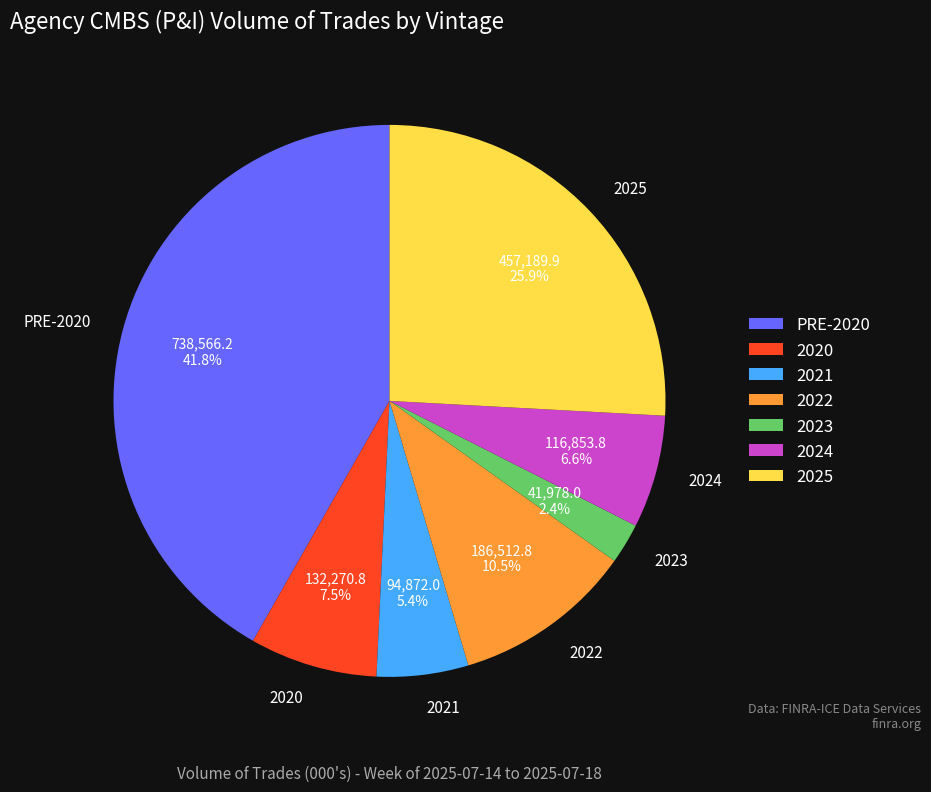

Rank the categories by value from lowest to highest.

2023, 2021, 2024, 2020, 2022, 2025, PRE-2020